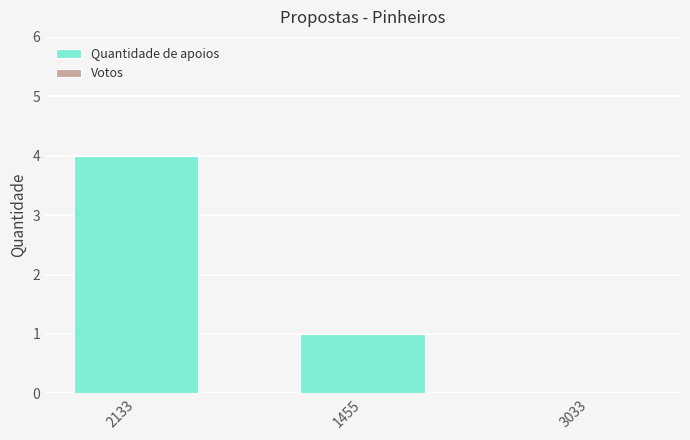

Reading right to left, extract all data points from this chart.

3033=0	1455=1	2133=4